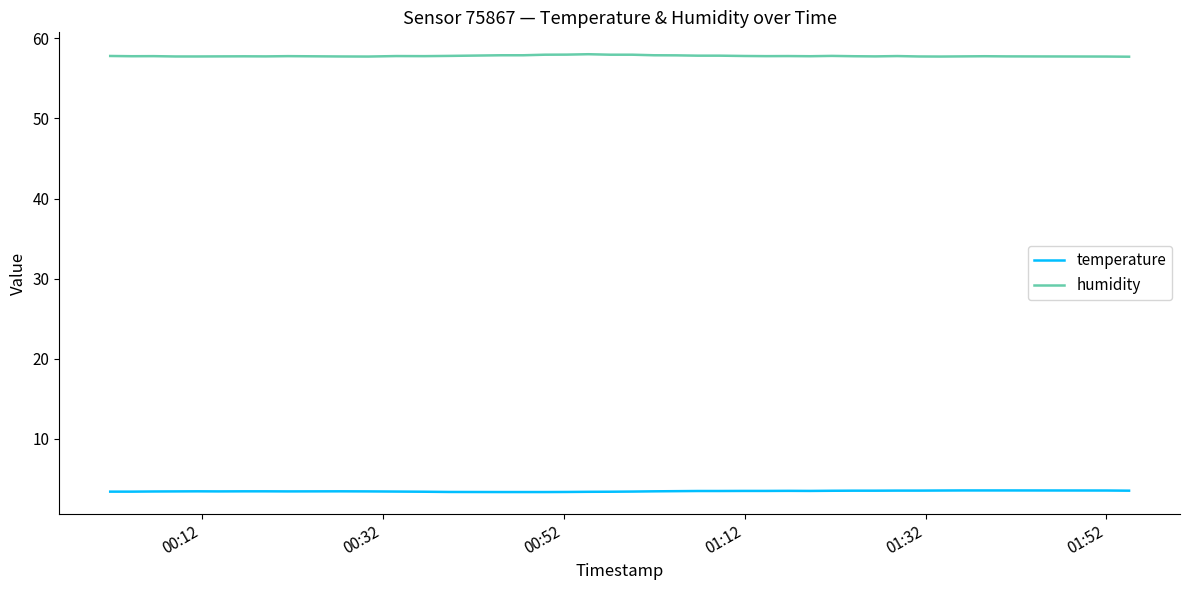

List the series in order of their peak value, highest first.

humidity, temperature